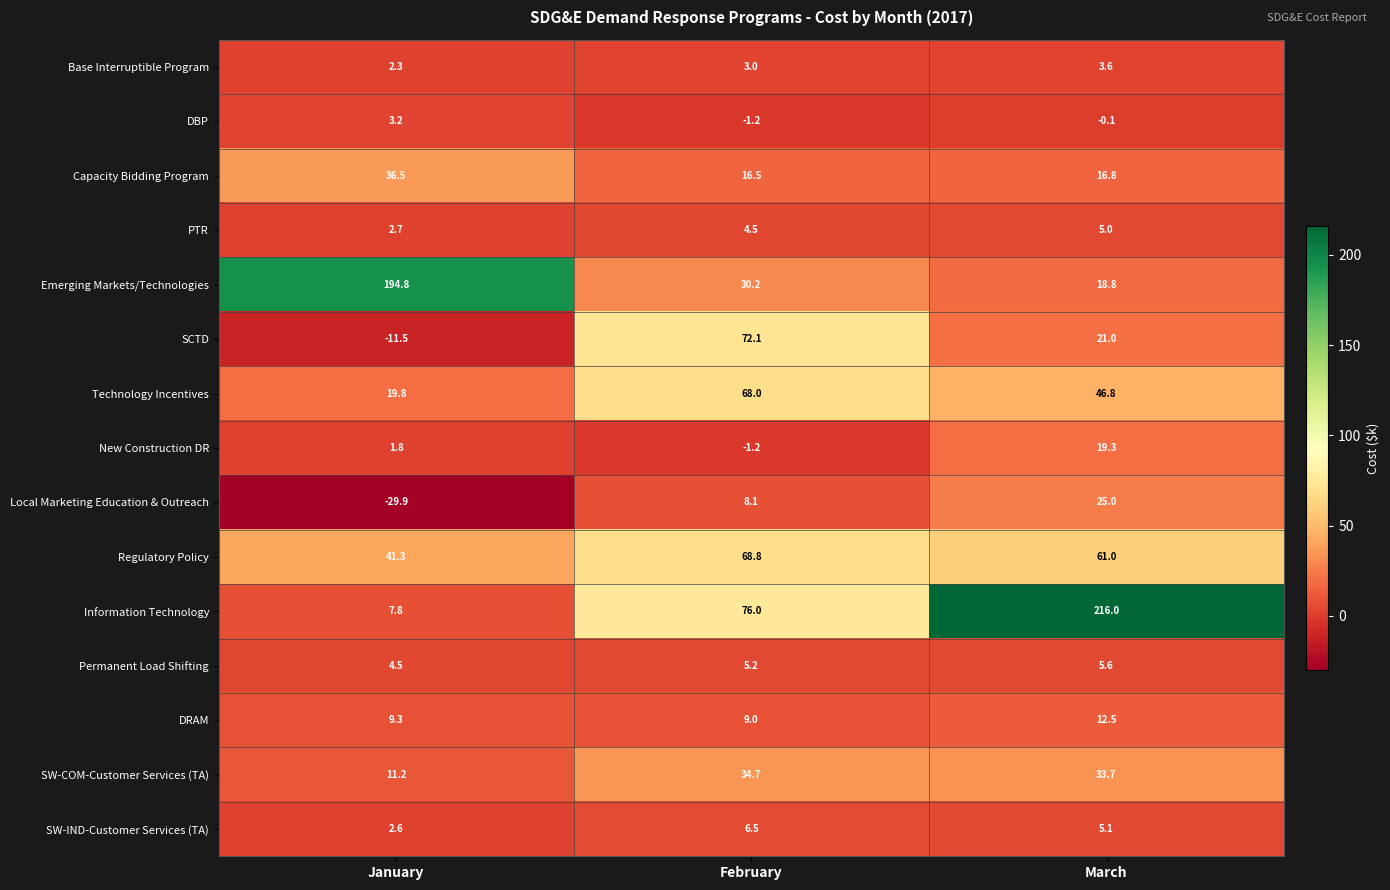

Which series has the widest spread of values?

Information Technology